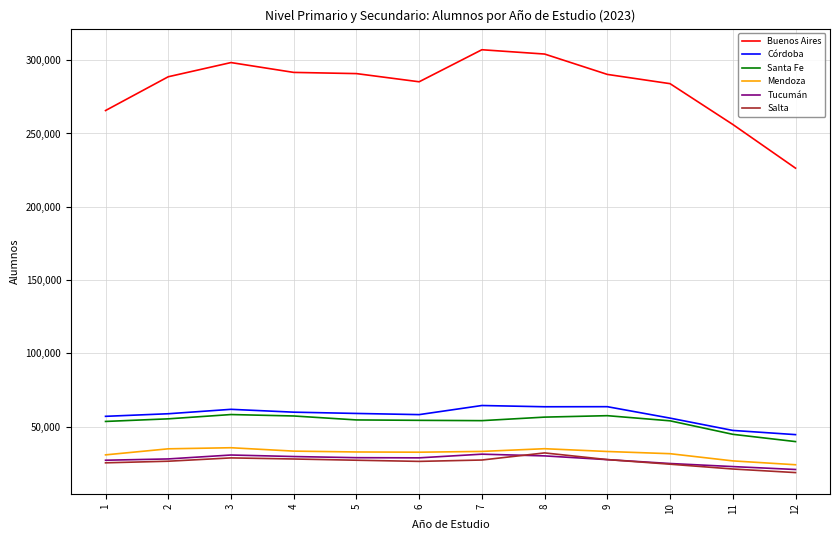

True or false: Santa Fe and Mendoza intersect in this chart.

False